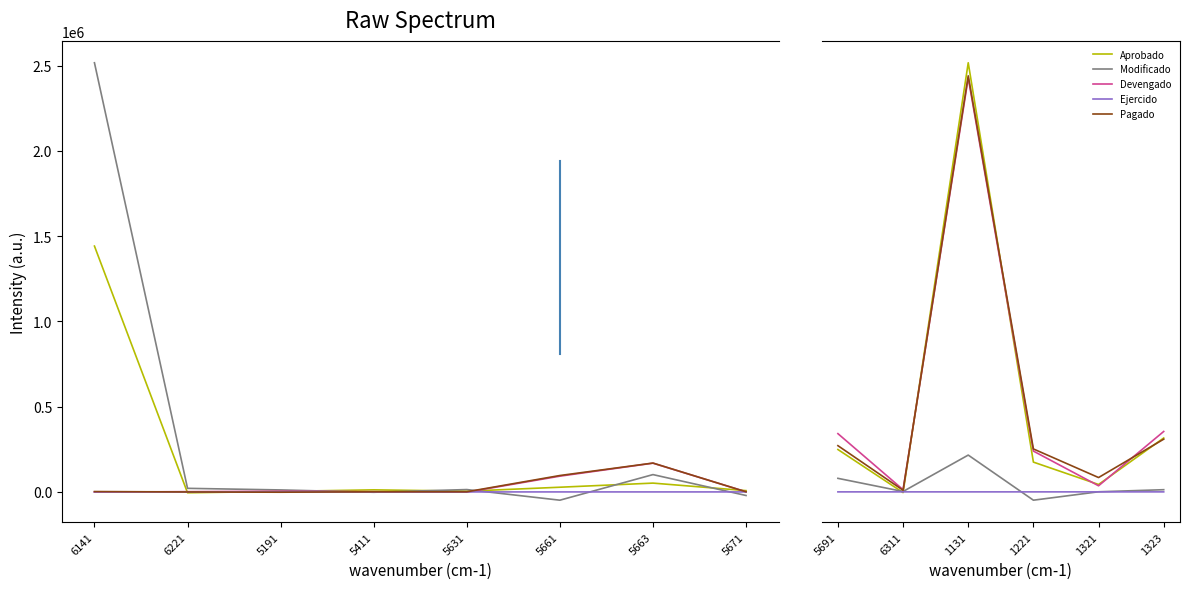

How many lines are shown in the chart?

5